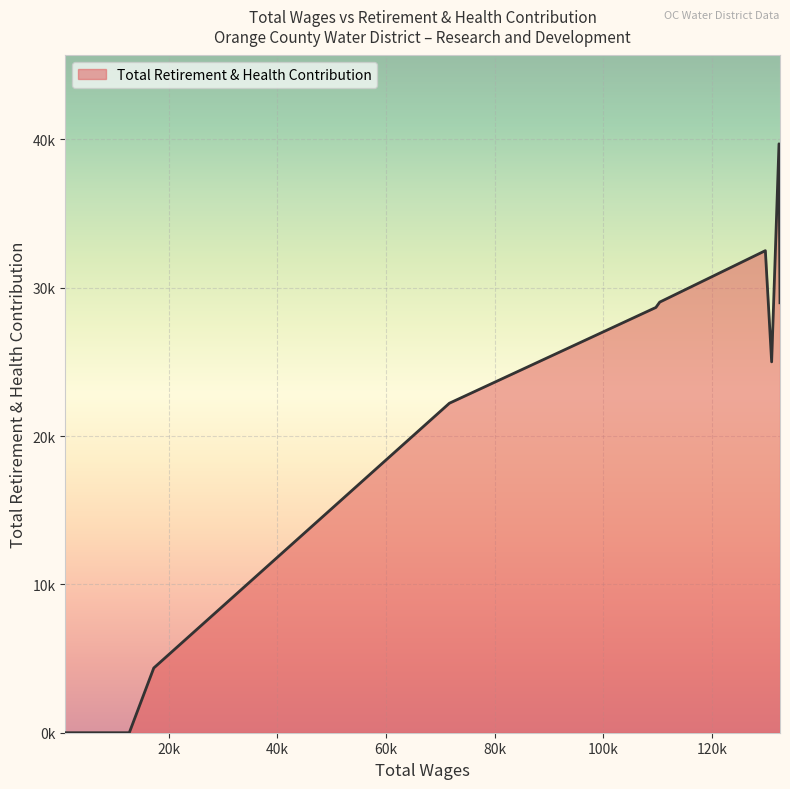

Is this an area chart (filled region under the line)?

Yes